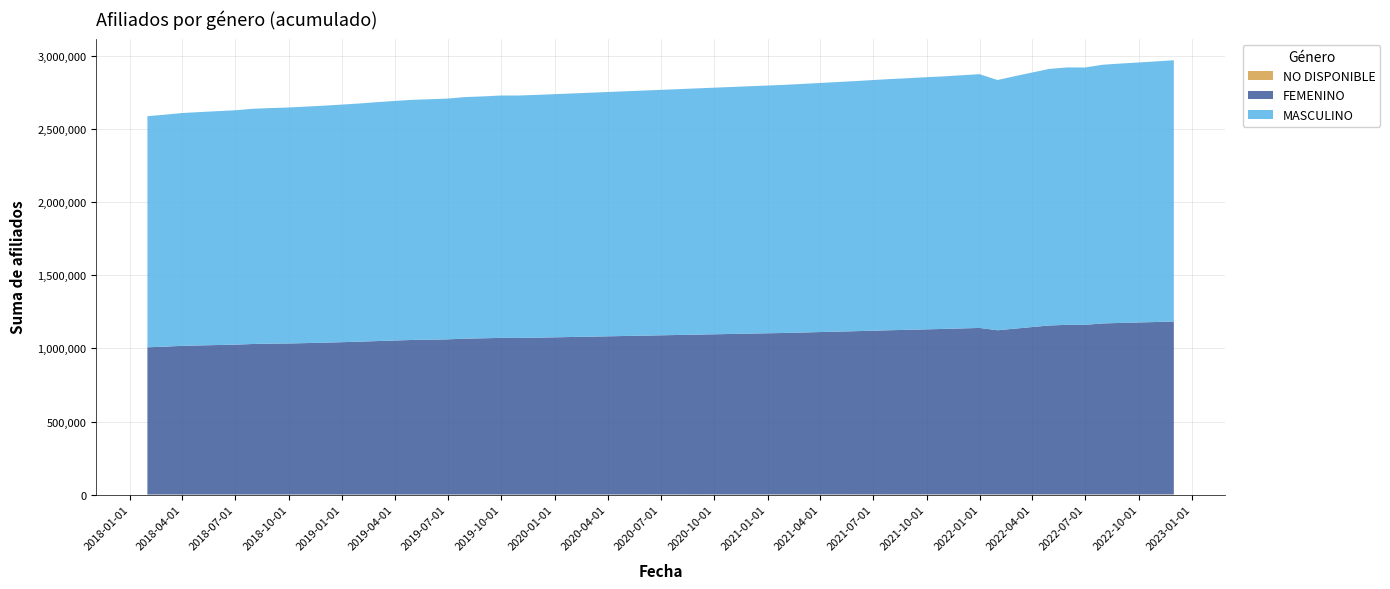

Reading left to right, transcribe all the data shown in this chart.

FEMENINO: 2018-01-31=1006836	2018-02-28=1011080	2018-03-31=1016694	2018-04-30=1019629	2018-05-31=1022328	2018-06-30=1024776	2018-07-31=1029435	2018-08-31=1031857	2018-09-30=1033028	2018-10-31=1035715	2018-11-30=1038413	2018-12-31=1041888	2019-01-31=1045414	2019-02-28=1049247	2019-04-30=1056932	2019-05-31=1058922	2019-06-30=1060987	2019-07-31=1066168	2019-08-31=1068416	2019-09-30=1071245	2019-10-31=1070871	2019-11-30=1072663	2021-01-31=1104536	2021-02-28=1107298	2021-05-31=1116242	2021-07-31=1122877	2021-08-31=1125656	2021-09-30=1128674	2021-10-31=1131673	2021-12-31=1138463	2022-01-31=1122586	2022-02-28=1133000	2022-04-30=1155248	2022-05-31=1159717	2022-06-30=1159547	2022-07-31=1169280	2022-08-31=1172740	2022-09-30=1175845	2022-11-30=1182260
MASCULINO: 2018-01-31=1580714	2018-02-28=1586056	2018-03-31=1592260	2018-04-30=1596003	2018-05-31=1599611	2018-06-30=1603067	2018-07-31=1608768	2018-08-31=1611339	2018-09-30=1613899	2018-10-31=1617561	2018-11-30=1620780	2018-12-31=1624899	2019-01-31=1629143	2019-02-28=1633925	2019-04-30=1642354	2019-05-31=1644556	2019-06-30=1646756	2019-07-31=1652132	2019-08-31=1654521	2019-09-30=1657645	2019-10-31=1658030	2019-11-30=1660420	2021-01-31=1697082	2021-02-28=1700098	2021-05-31=1710428	2021-07-31=1717899	2021-08-31=1721112	2021-09-30=1724322	2021-10-31=1727483	2021-12-31=1735703	2022-01-31=1711671	2022-02-28=1725847	2022-04-30=1754928	2022-05-31=1760589	2022-06-30=1760104	2022-07-31=1769333	2022-08-31=1774236	2022-09-30=1778035	2022-11-30=1786954
NO DISPONIBLE: 2018-01-31=664	2018-02-28=665	2018-03-31=668	2018-04-30=669	2018-05-31=671	2018-06-30=674	2018-07-31=674	2018-08-31=676	2018-09-30=679	2018-10-31=679	2018-11-30=683	2018-12-31=686	2019-01-31=687	2019-02-28=689	2019-04-30=694	2019-05-31=696	2019-06-30=701	2019-07-31=703	2019-08-31=705	2019-09-30=707	2019-10-31=707	2019-11-30=707	2021-01-31=1223	2021-02-28=1275	2021-05-31=1486	2021-07-31=1533	2021-08-31=1550	2021-09-30=1551	2021-10-31=1552	2021-12-31=1556	2022-01-31=1537	2022-02-28=1549	2022-04-30=1565	2022-05-31=1554	2022-06-30=1552	2022-07-31=1544	2022-08-31=1521	2022-09-30=1519	2022-11-30=1508